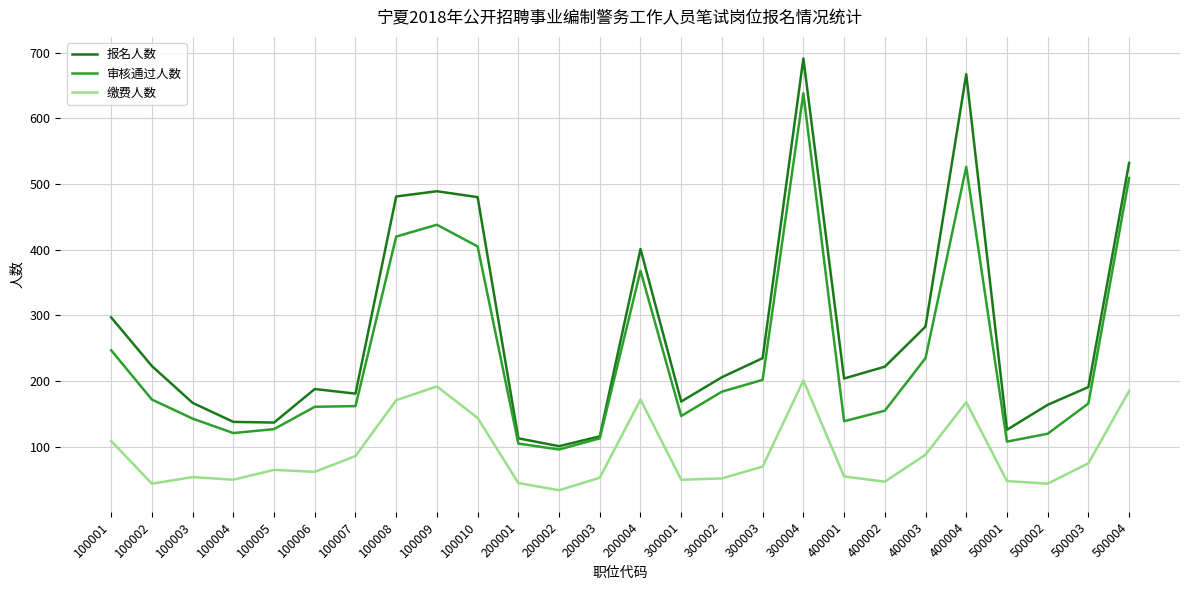

How many lines are shown in the chart?

3